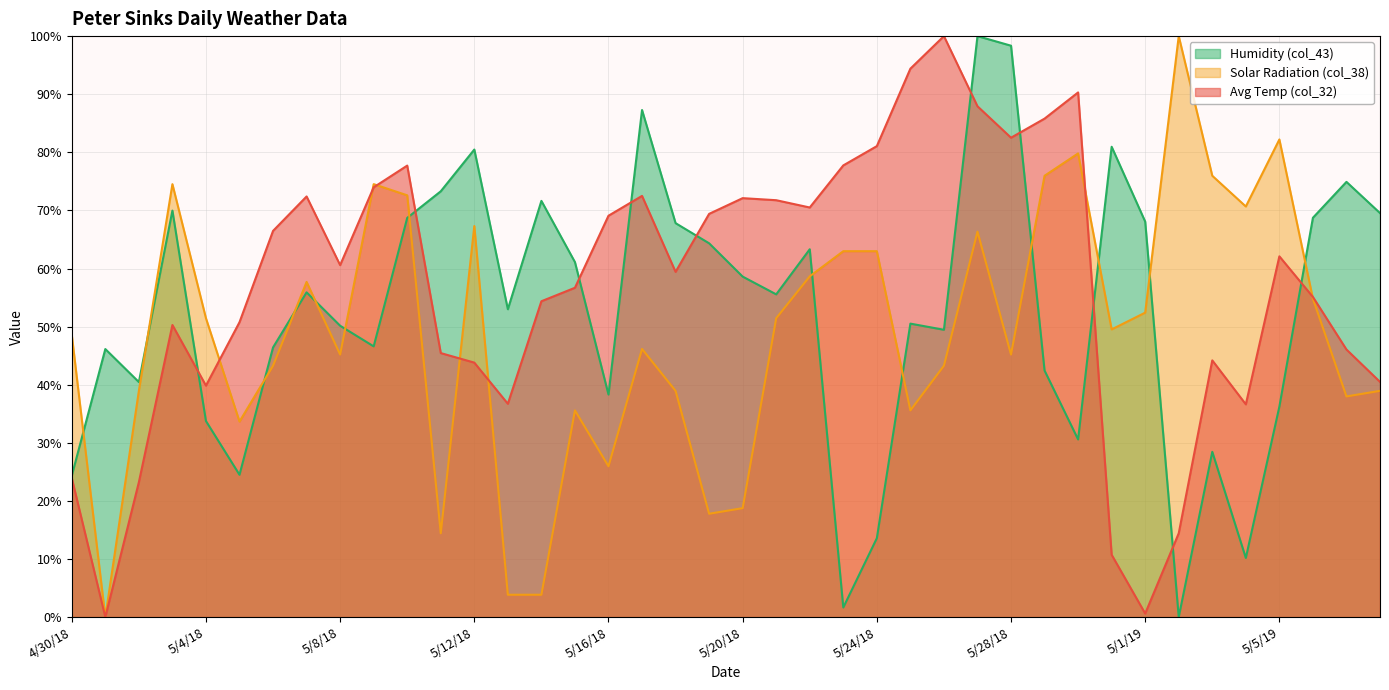

Which has a higher value, 5/6/19 or 5/2/18?

5/6/19